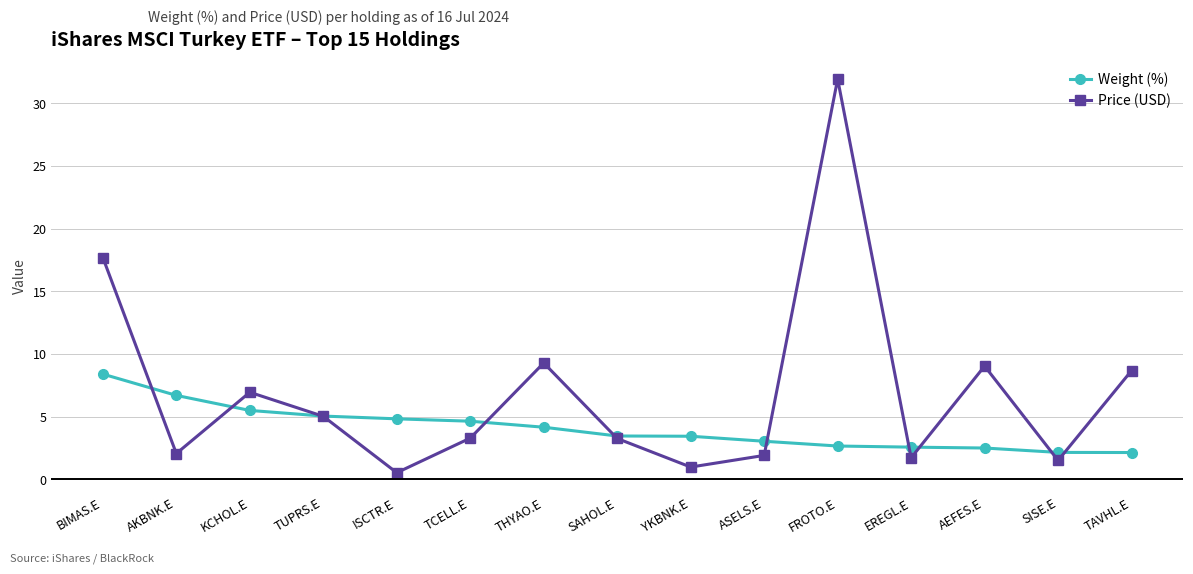

True or false: Price (USD) has a value of 1.9 at ASELS.E.

True